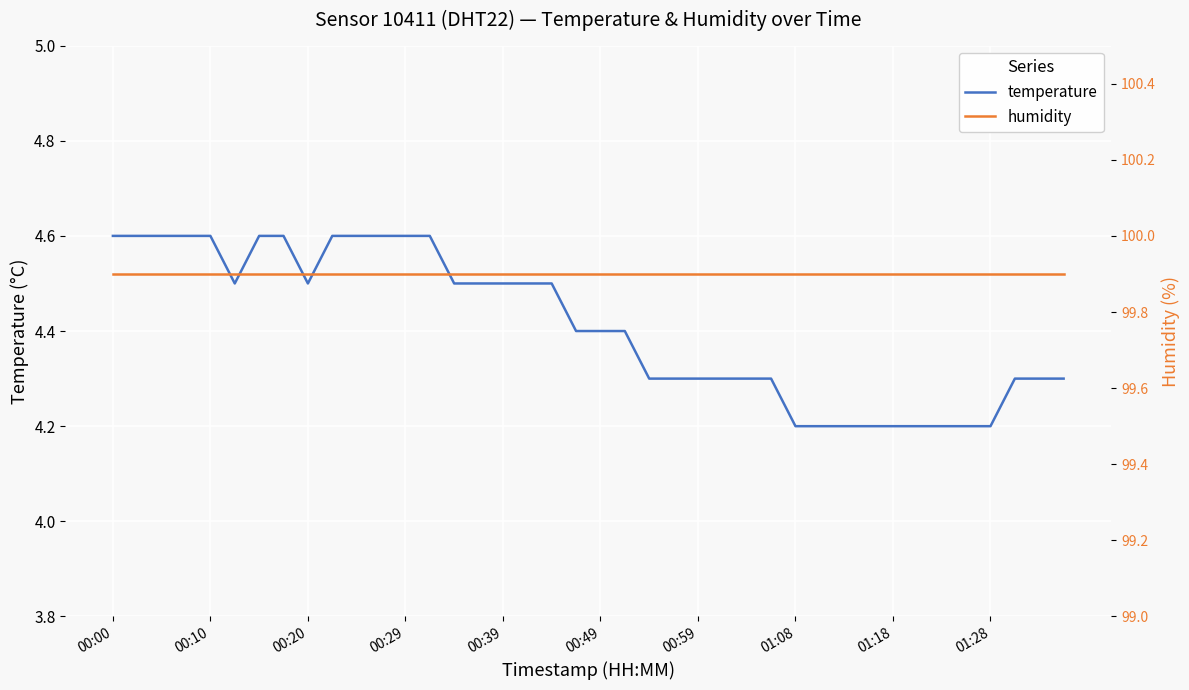

The temperature series shows 2.1 at 01:08. True or false?

False